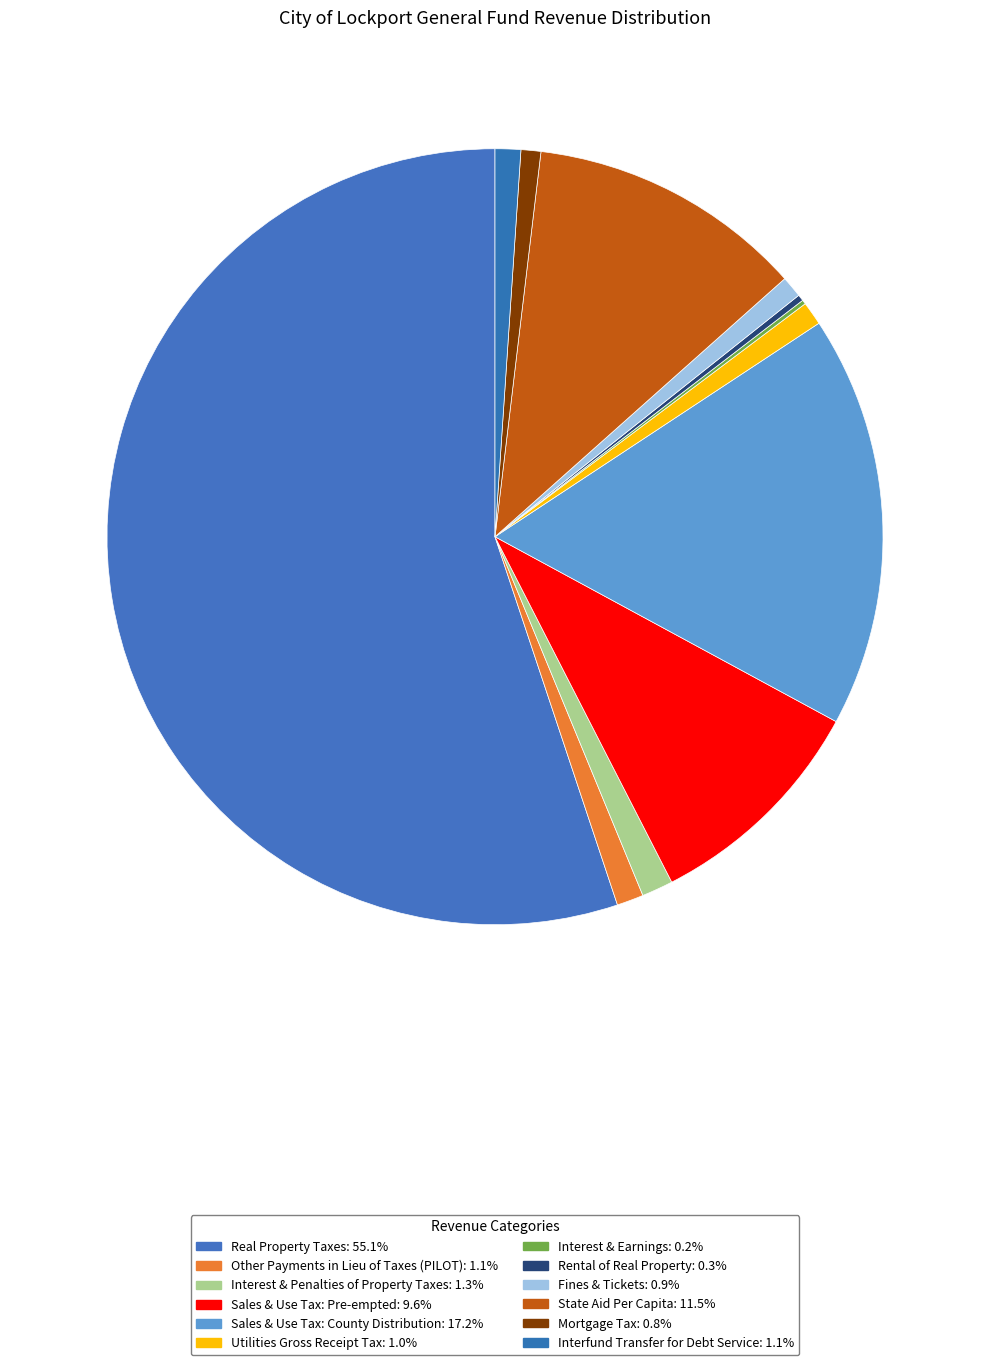

Is Mortgage Tax the majority of the pie?

No